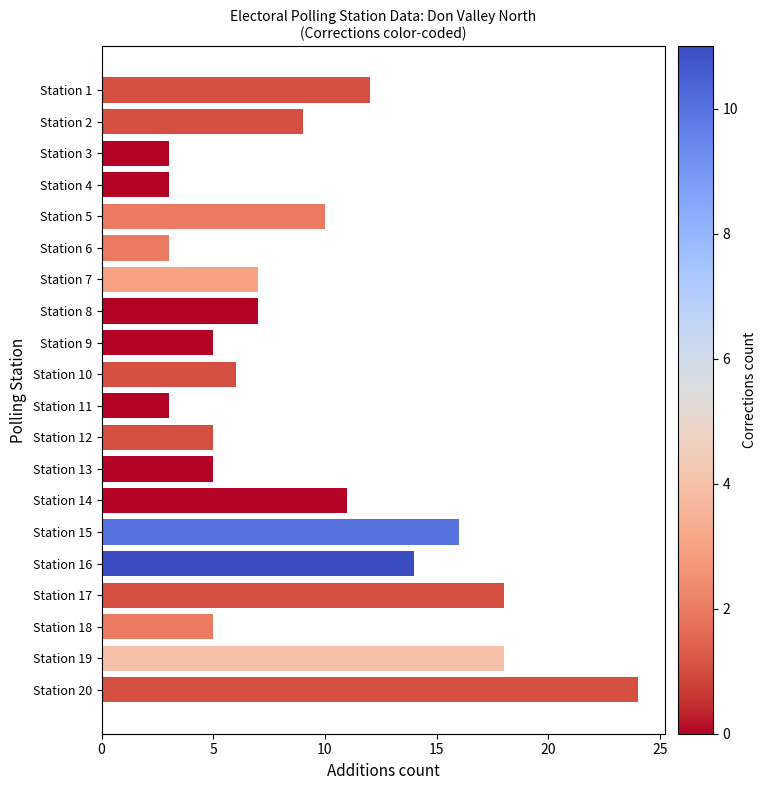

Is it true that the value at Station 9 is 3?

False